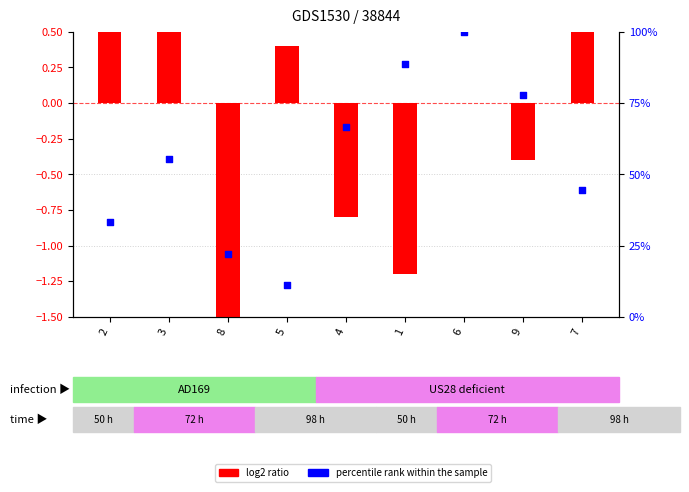

At which category is the sum across all series the highest?

6